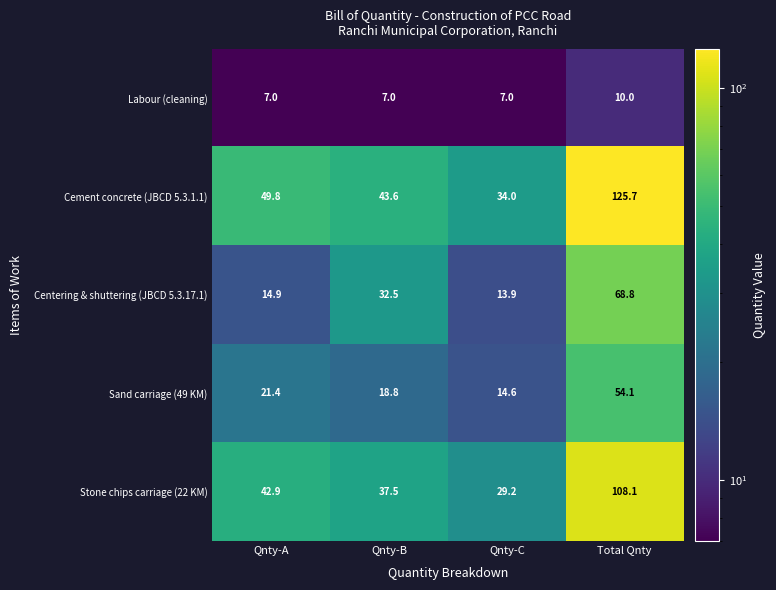

What is the spread (max minus min) of values at Total Qnty?

115.7